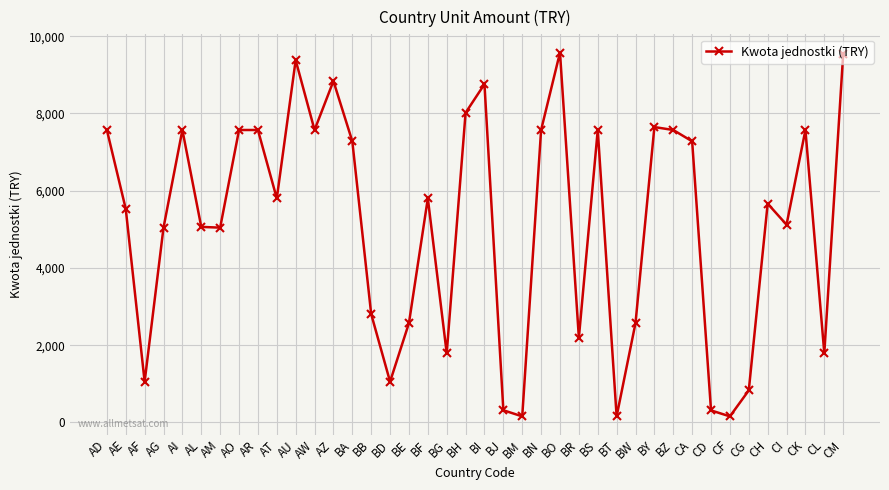

The chart shows a value of 4056 at BN. True or false?

False